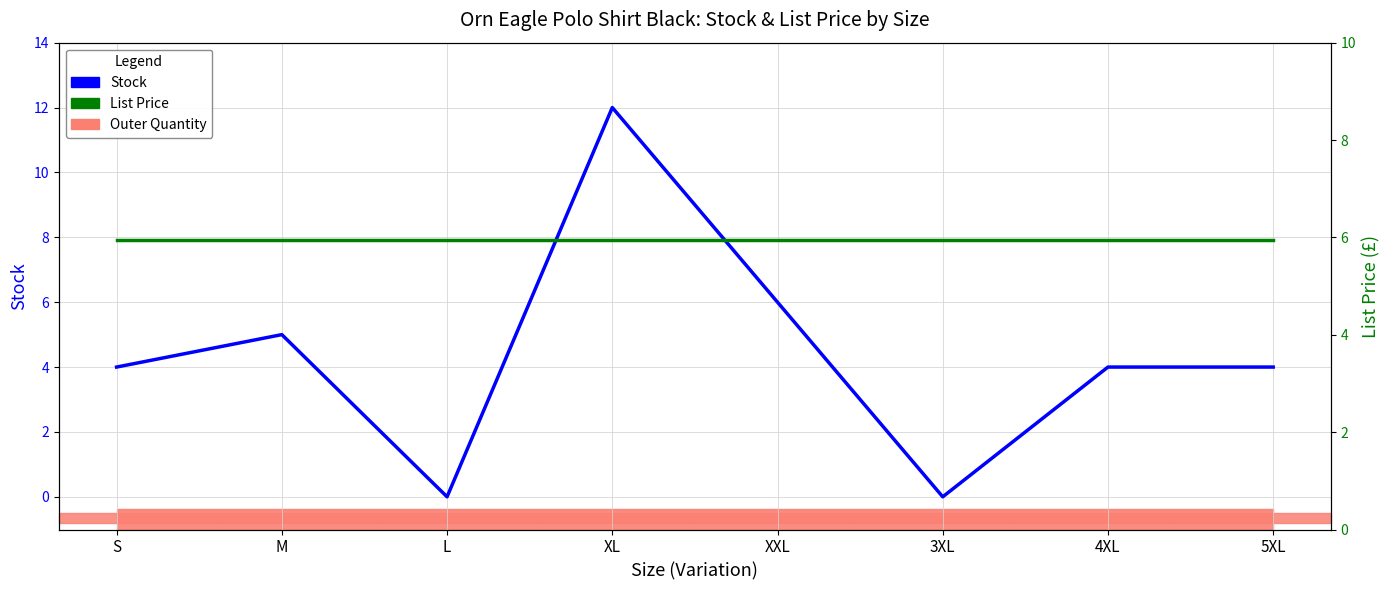

Which series has the widest spread of values?

Stock